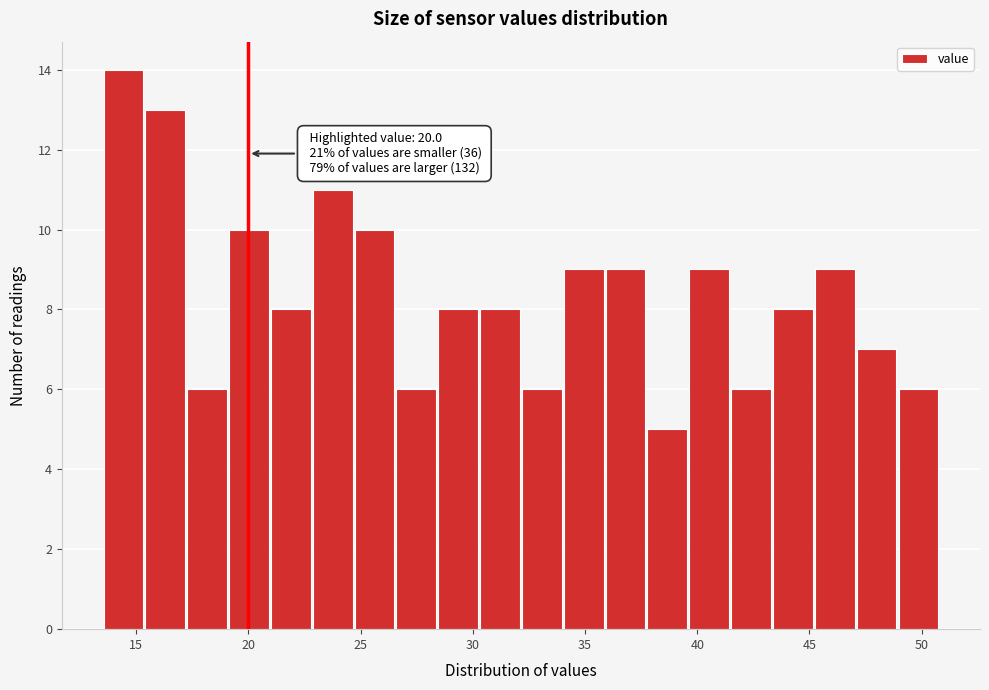

Read against the x-axis, roughly where is the centre of the tallest bar?

14.5